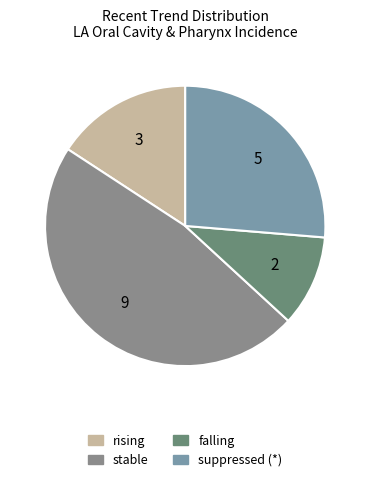

Between stable and suppressed (*), which is larger?

stable